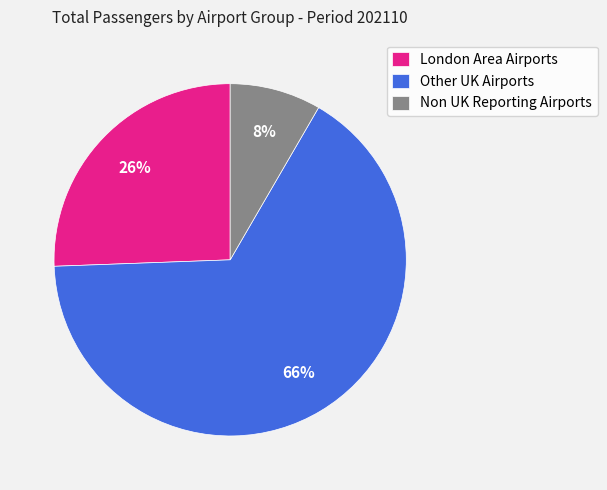

To the nearest percent, what is the average slice percentage?

33%